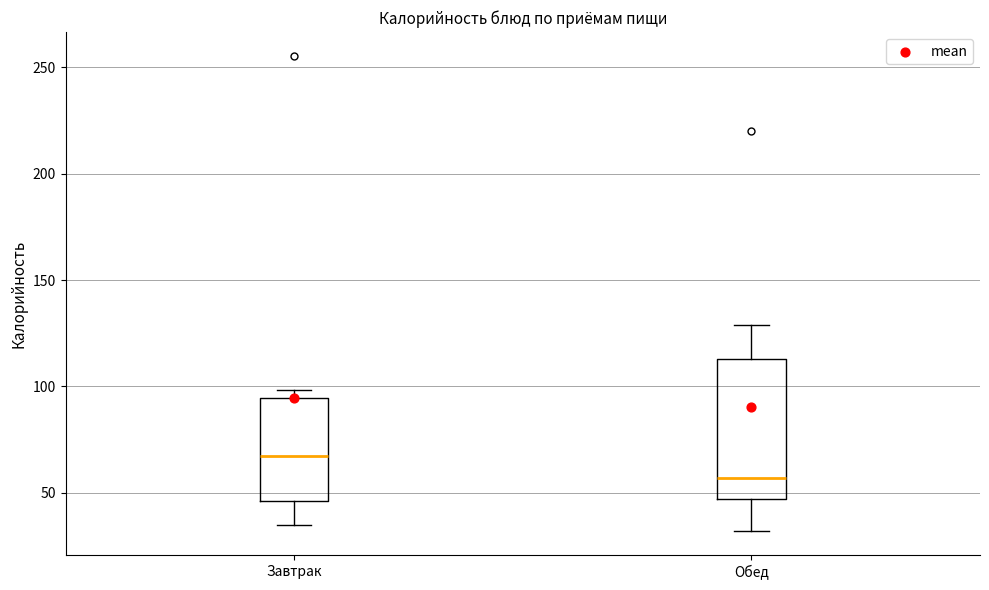

Reading left to right, read every box against the y-axis: the position of its median line, the range the box covers, and the ends of its whiskers. The values are not printed on the chart, so give them approximately, as read against the axis.

Завтрак: median 65, box 45 to 95, whiskers 35 to 100
Обед: median 55, box 45 to 115, whiskers 30 to 130